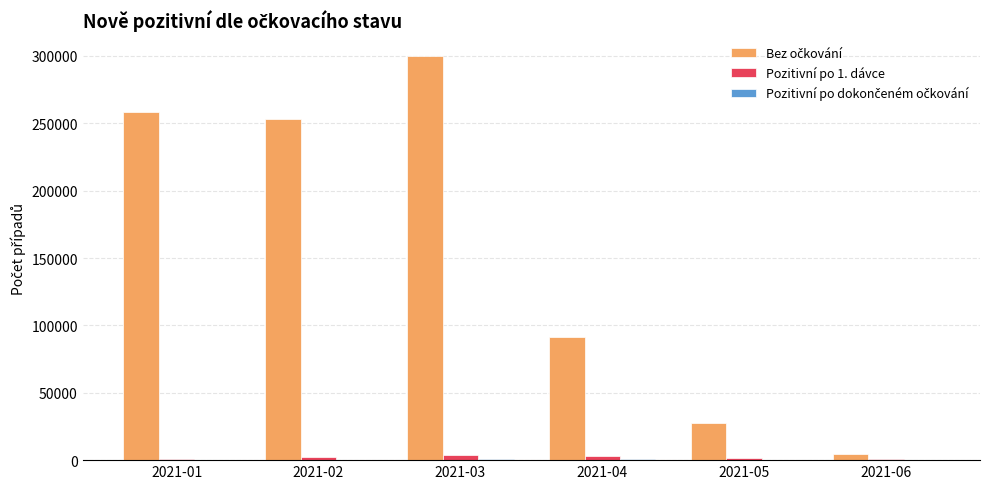

Which category has the highest value across all series?

2021-03